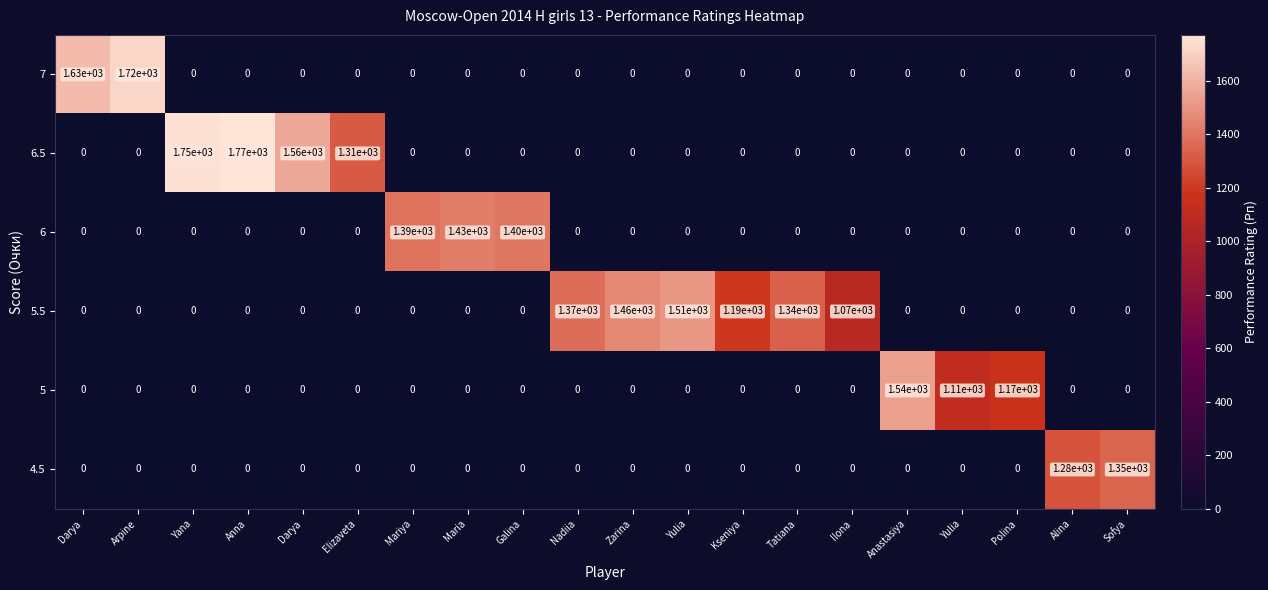

What is the difference between the highest and lowest values at Mariya?

1390